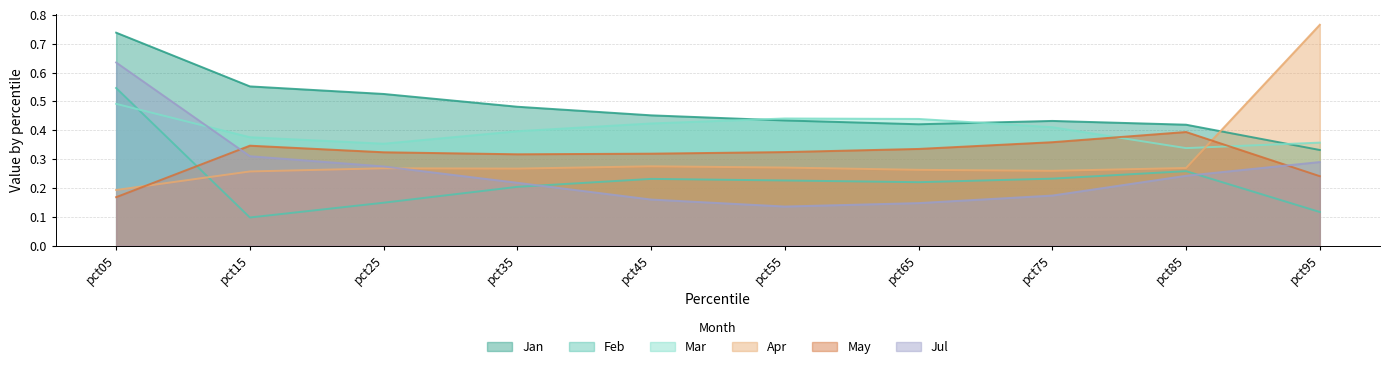

Which series has the widest spread of values?

Apr